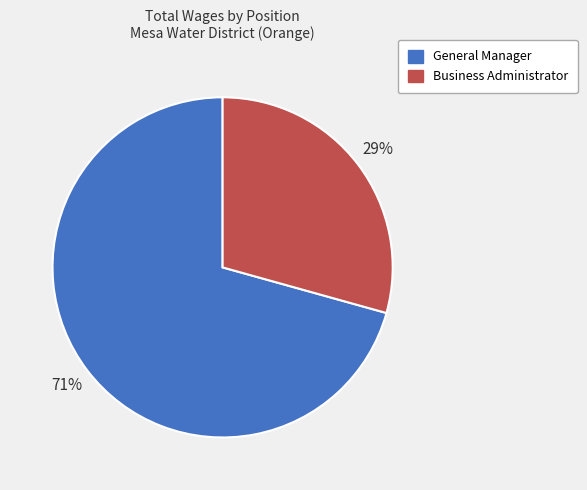

Count the number of slices in the pie.

2